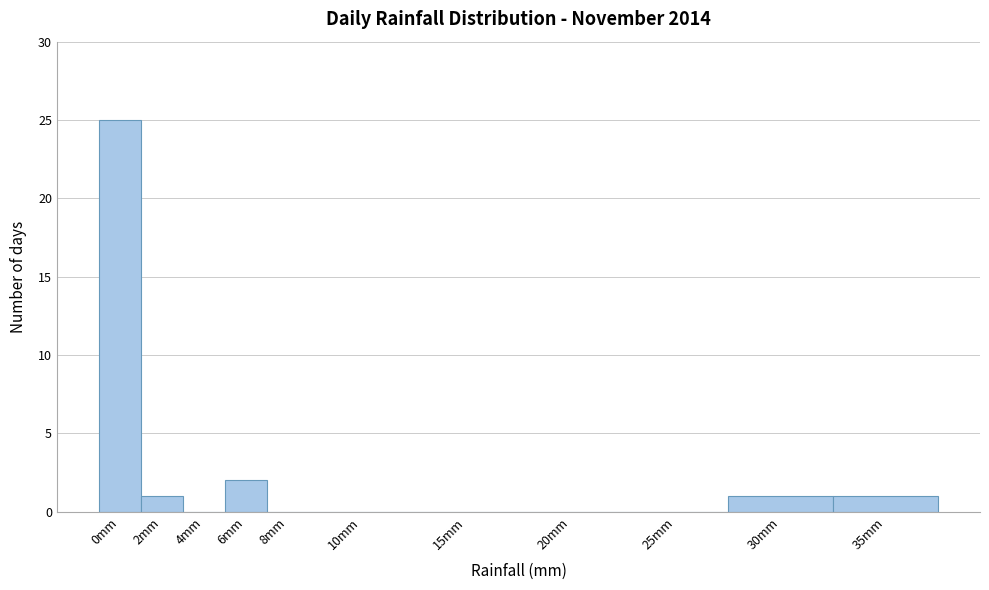

Reading right to left, transcribe all the data shown in this chart.

35mm=1	30mm=1	25mm=0	20mm=0	15mm=0	10mm=0	8mm=0	6mm=2	4mm=0	2mm=1	0mm=25